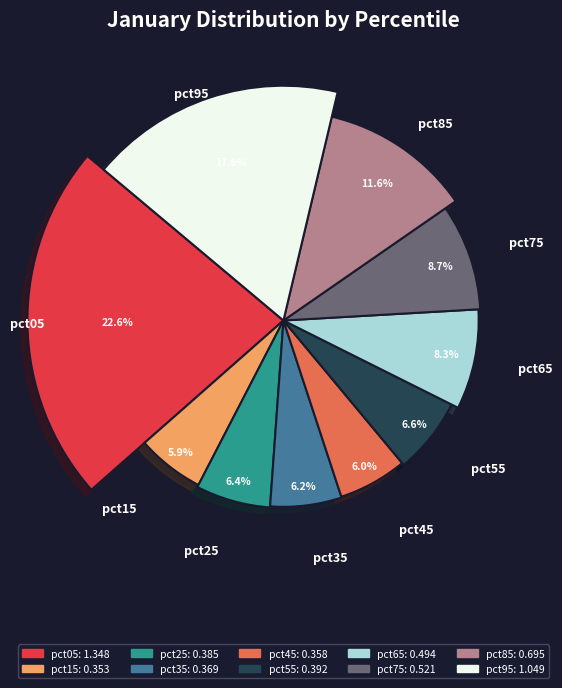

Count the number of slices in the pie.

10